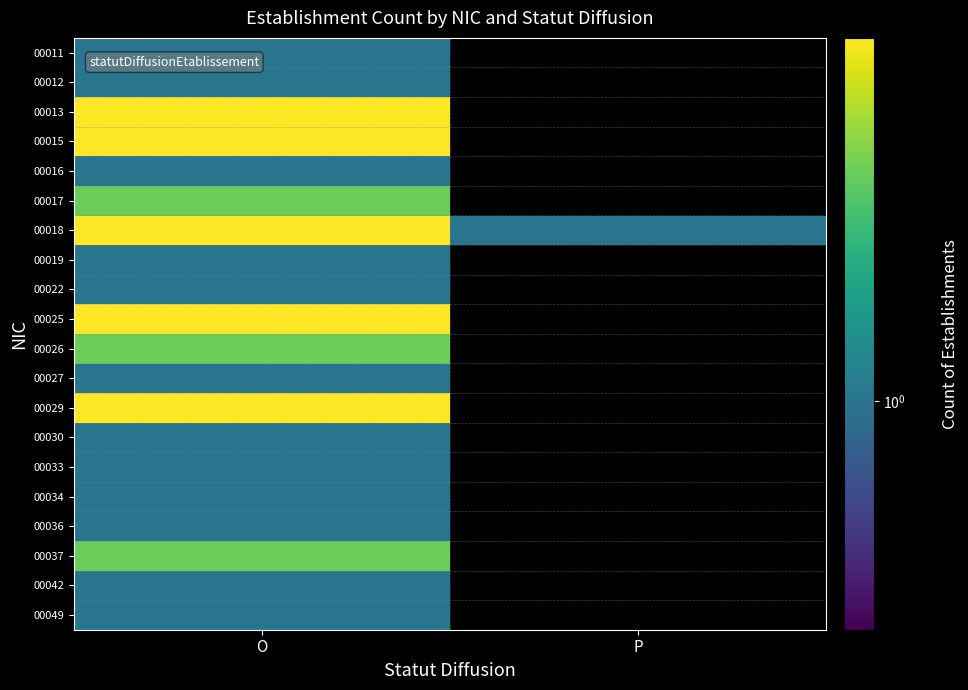

What is the minimum value shown in the chart?

1.0